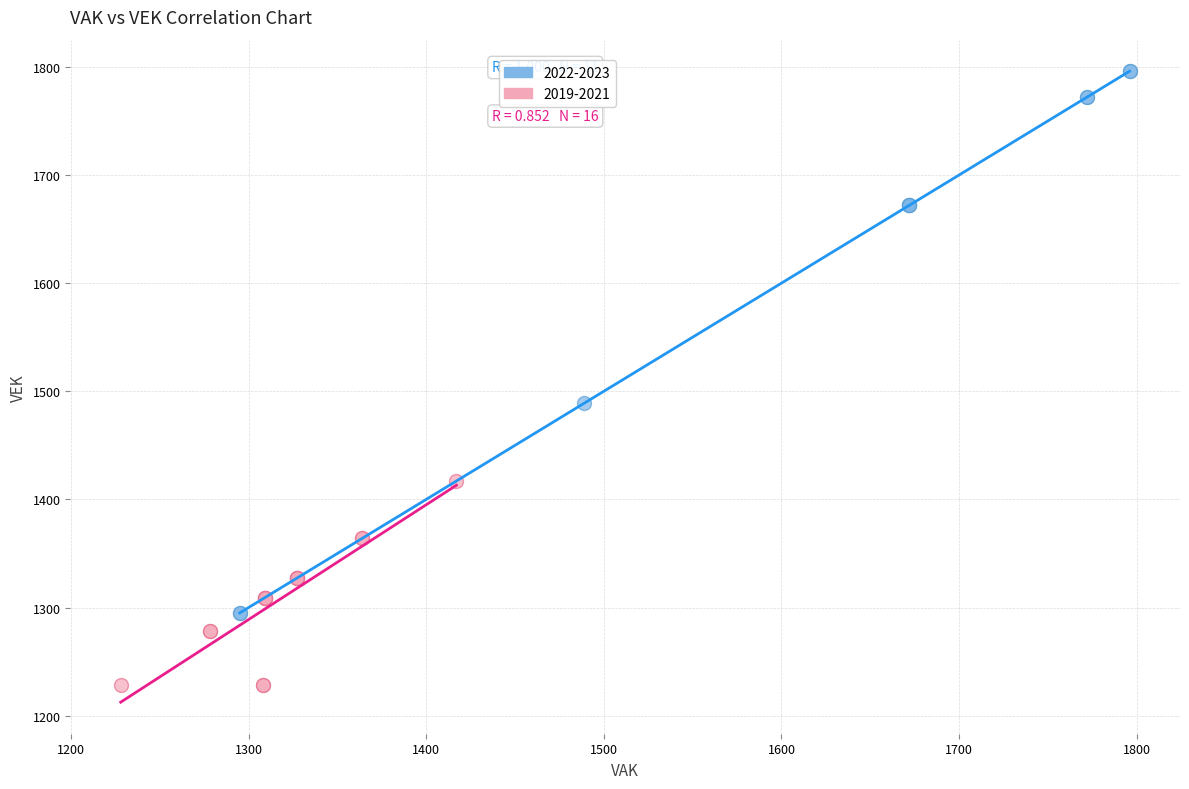

Which series reaches the maximum Y coordinate?

2022-2023